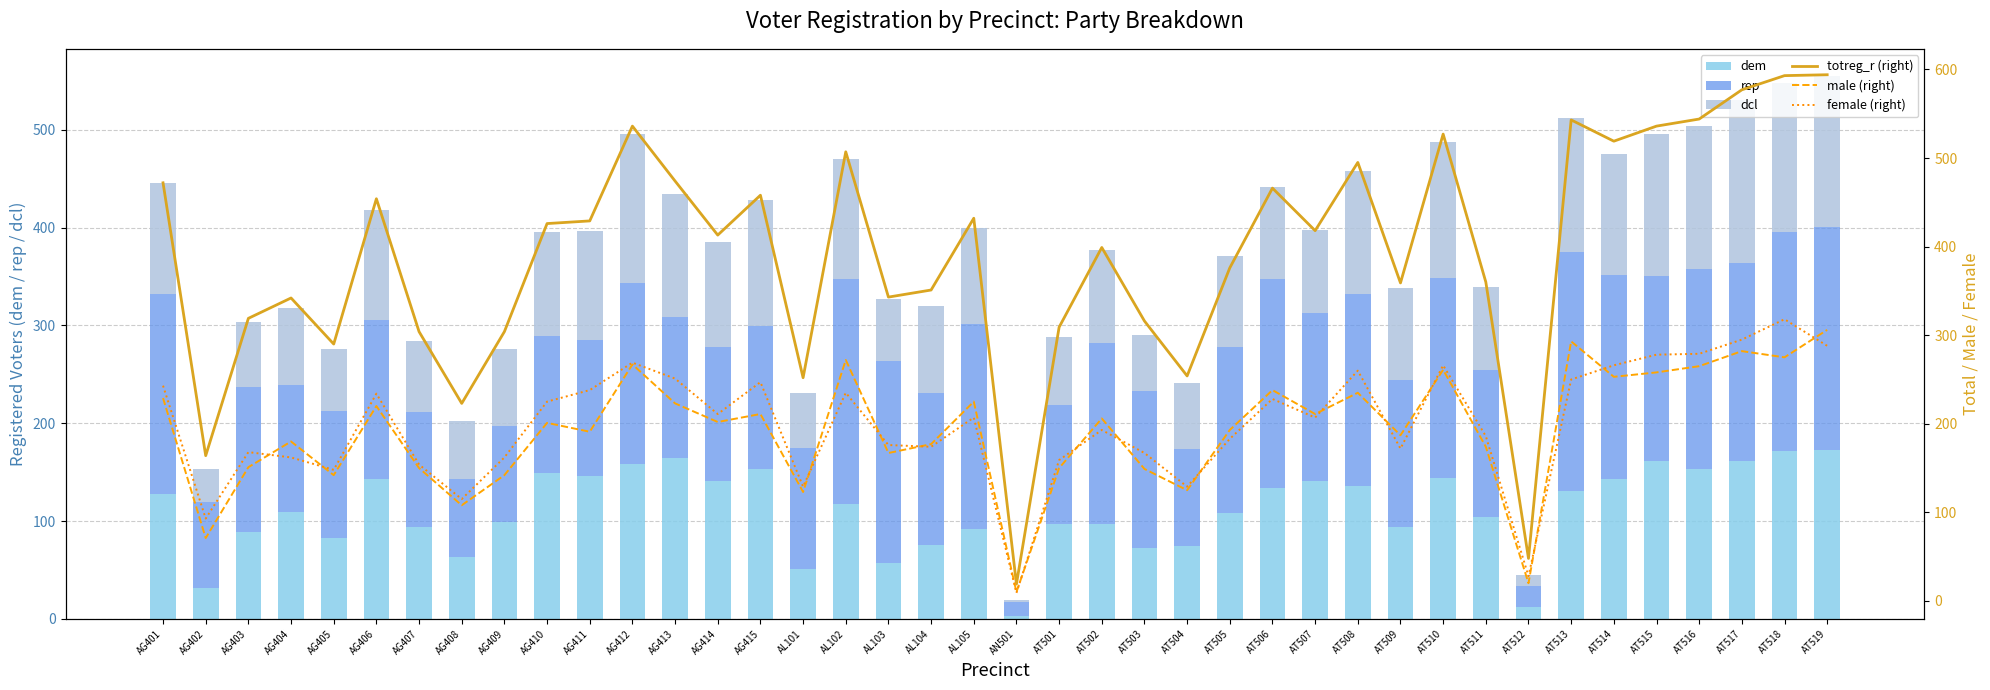

What is the average value of the female (right) series?

200